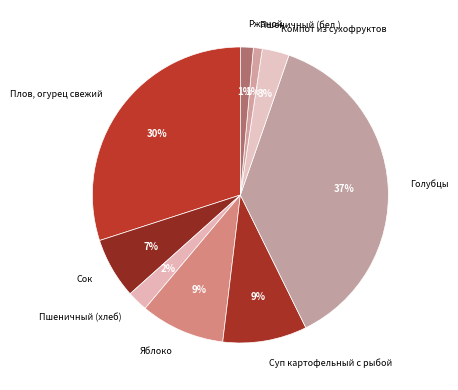

Combined, do Пшеничный (хлеб) and Суп картофельный с рыбой account for over 50%?

No